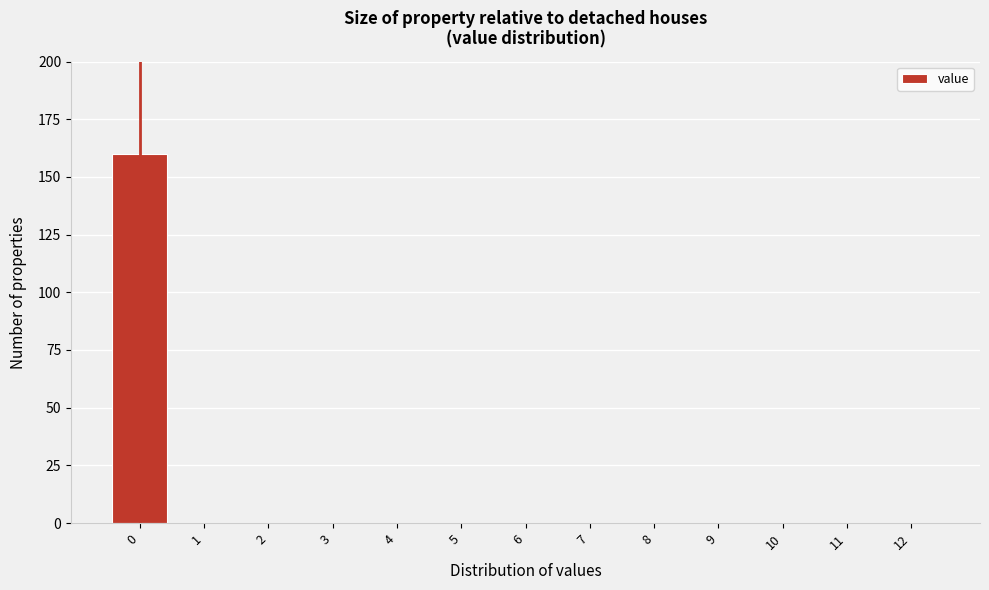

Reading right to left, transcribe all the data shown in this chart.

12=0	11=0	10=0	9=0	8=0	7=0	6=0	5=0	4=0	3=0	2=0	1=0	0=160